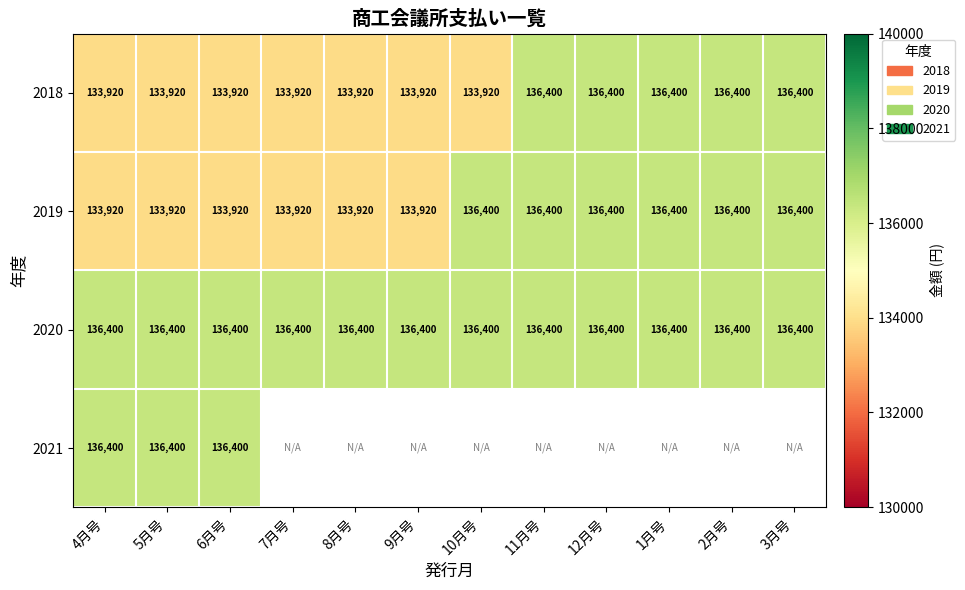

The 2018 series shows 80216 at 3月号. True or false?

False